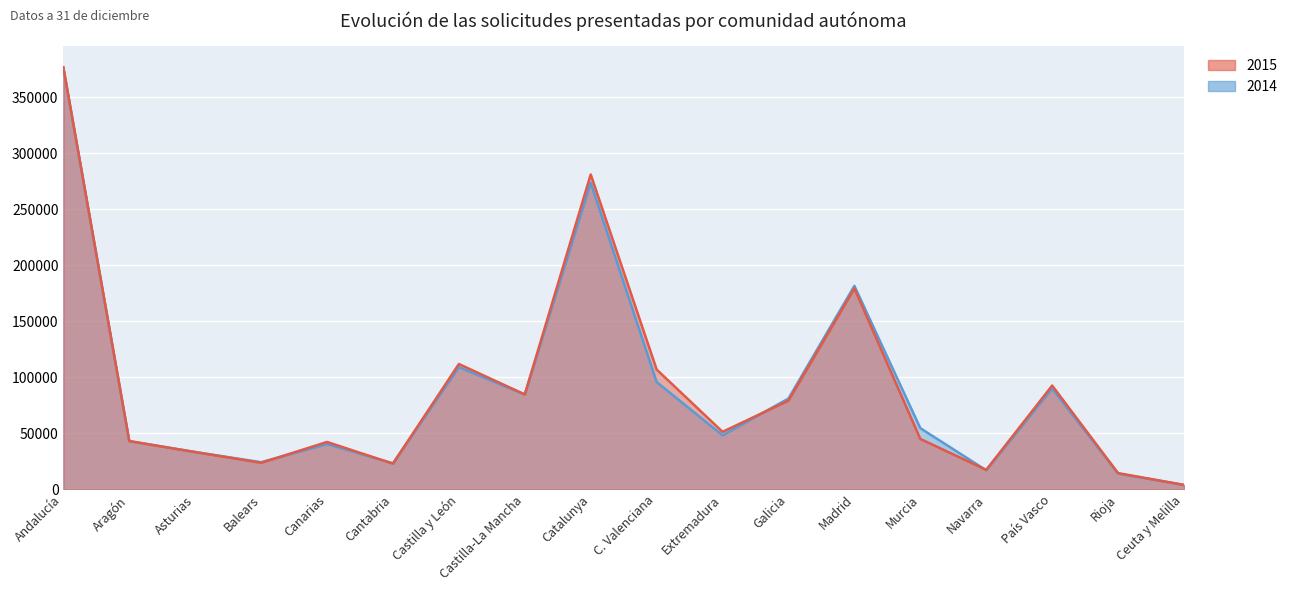

What is the total value across all series at Murcia?

99719